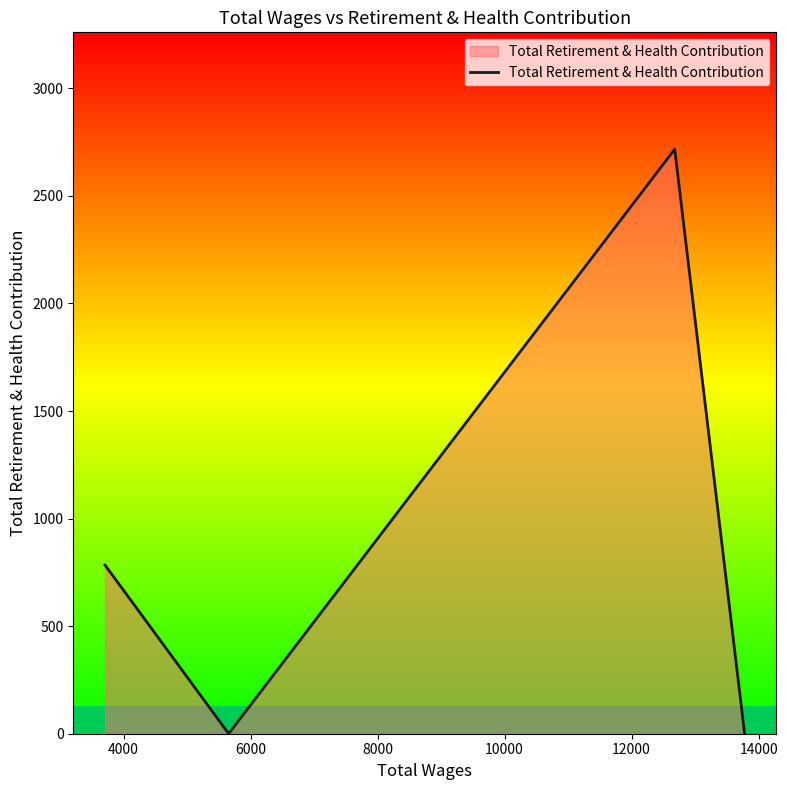

Count the number of data series in this chart.

1